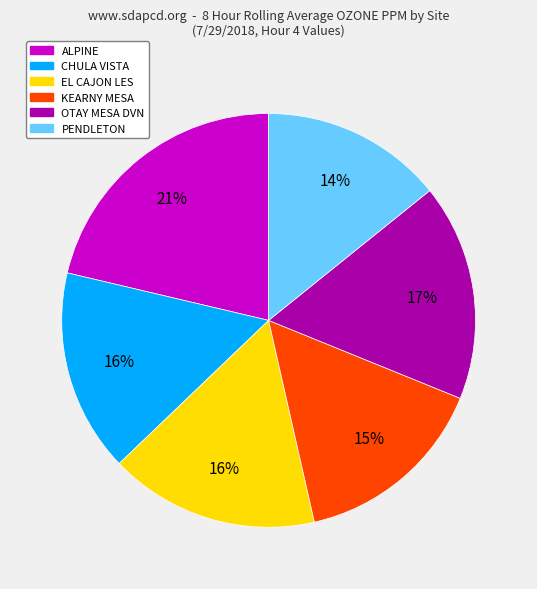

The ALPINE slice represents 7% of the pie. True or false?

False